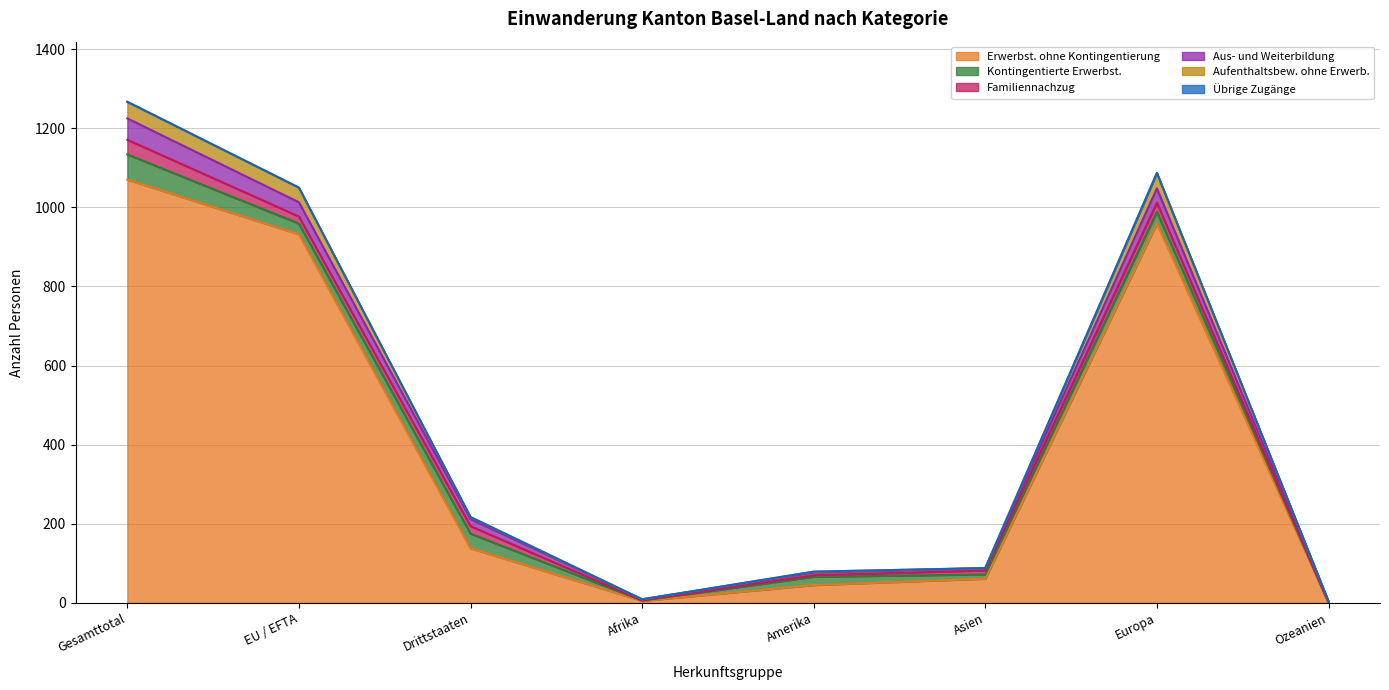

At which category is the sum across all series the highest?

Gesamttotal